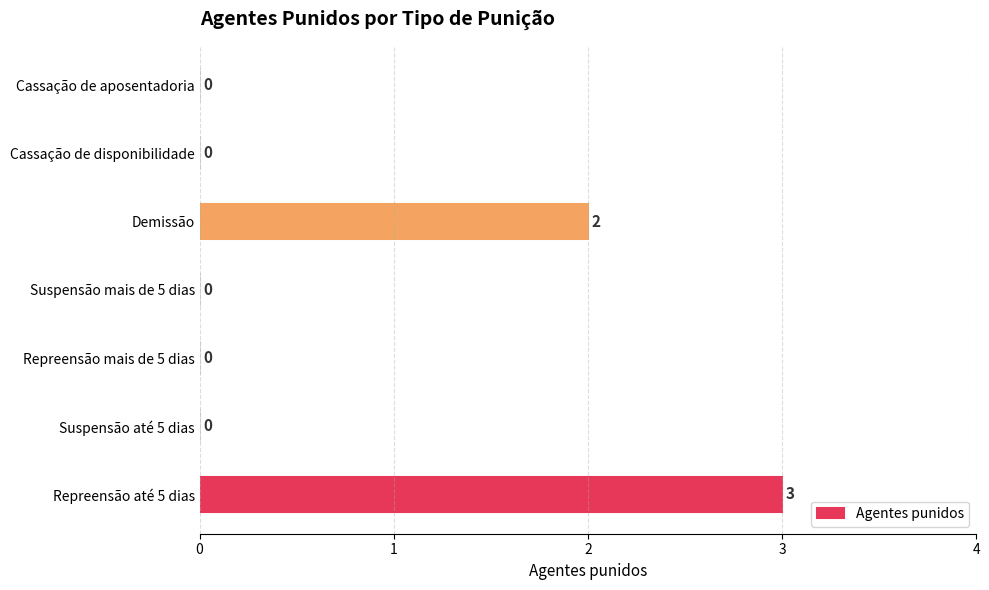

Reading bottom to top, transcribe all the data shown in this chart.

Repreensão até 5 dias=3	Suspensão até 5 dias=0	Repreensão mais de 5 dias=0	Suspensão mais de 5 dias=0	Demissão=2	Cassação de disponibilidade=0	Cassação de aposentadoria=0